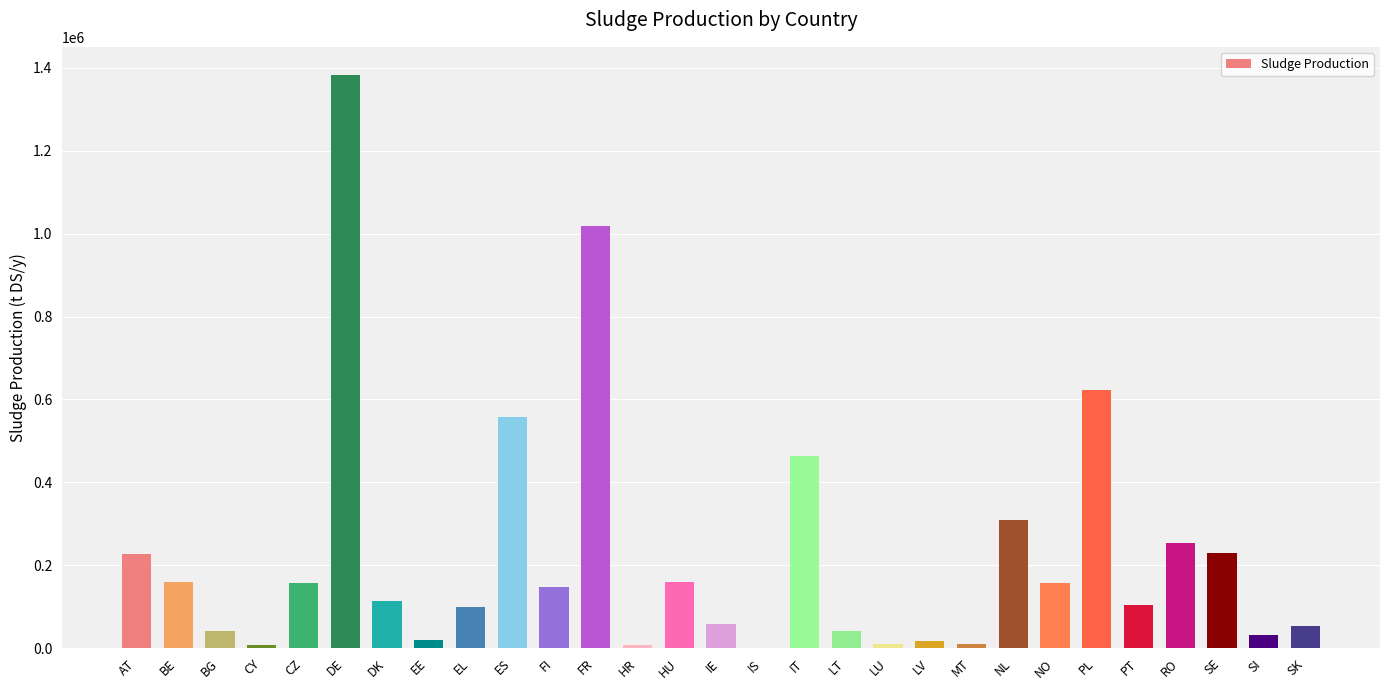

What is the sum of all values?

6465571.2